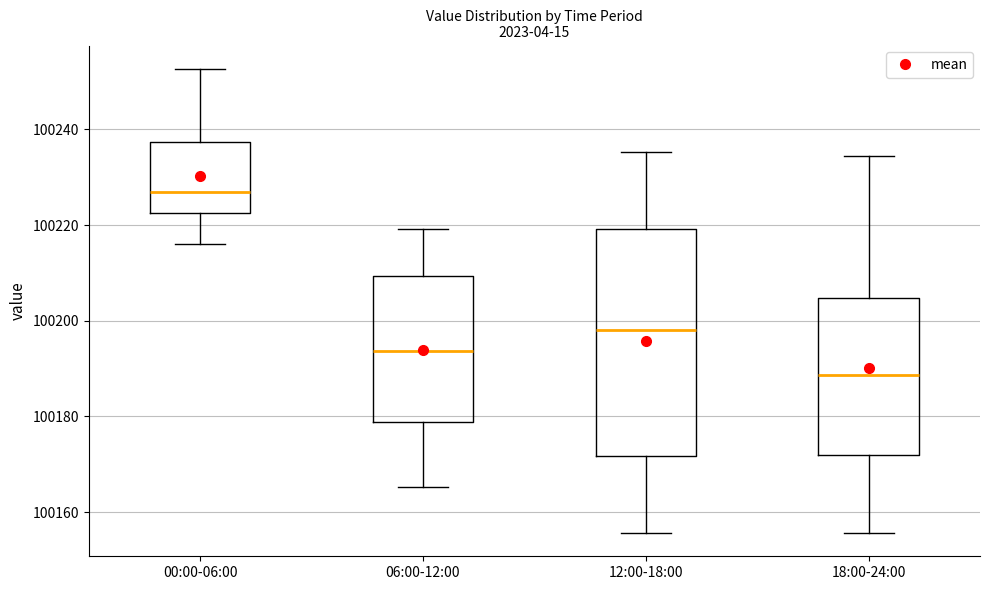

Where does the median line of the box for 18:00-24:00 sit on the y-axis? The values are not printed on the chart, so give them approximately, as read against the axis.

100188